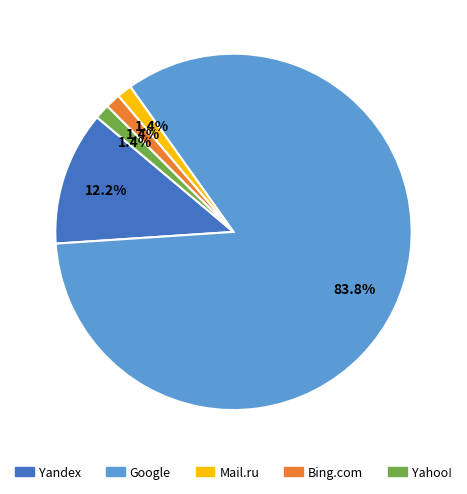

Count the number of slices in the pie.

5